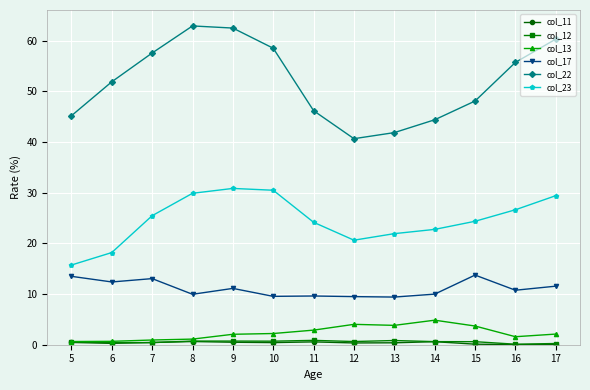

Does the chart have visible grid lines?

Yes